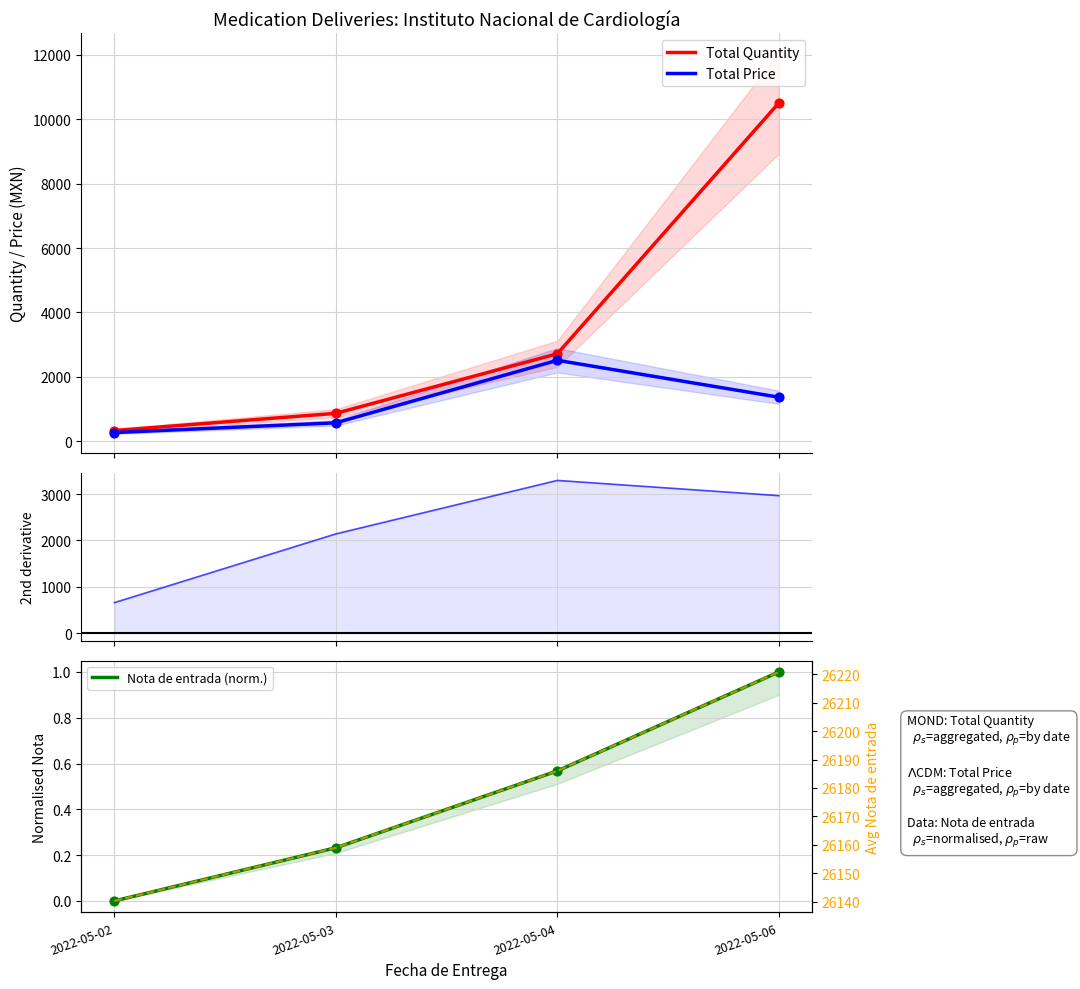

At which category is the sum across all series the highest?

2022-05-06